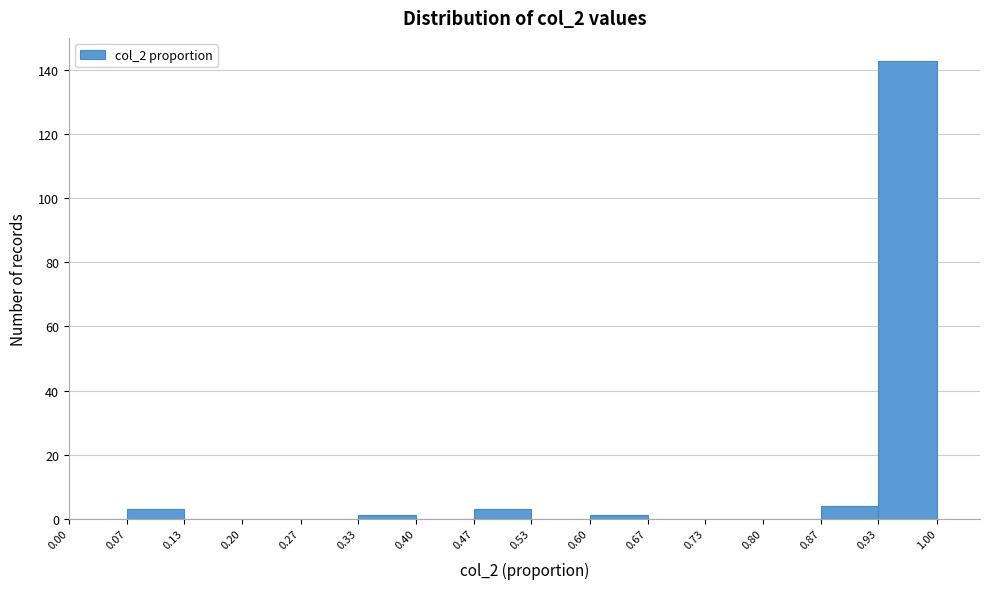

Reading left to right, transcribe this chart: for each bar, give the range it covers on the x-axis and its height. The values are not printed on the chart, so give them approximately, as read against the axis.

0.00 to 0.07: 0
0.07 to 0.13: 4
0.13 to 0.20: 0
0.20 to 0.27: 0
0.27 to 0.33: 0
0.33 to 0.40: under 2
0.40 to 0.47: 0
0.47 to 0.53: 4
0.53 to 0.60: 0
0.60 to 0.67: under 2
0.67 to 0.73: 0
0.73 to 0.80: 0
0.80 to 0.87: 0
0.87 to 0.93: 4
0.93 to 1.00: 144